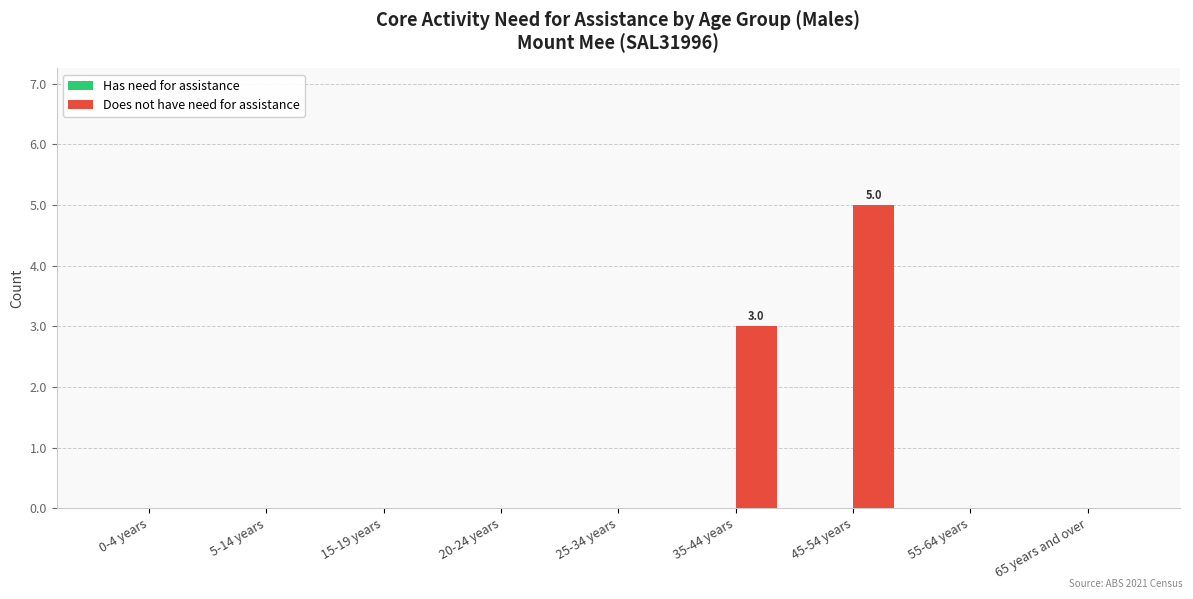

What is the maximum value shown in the chart?

5